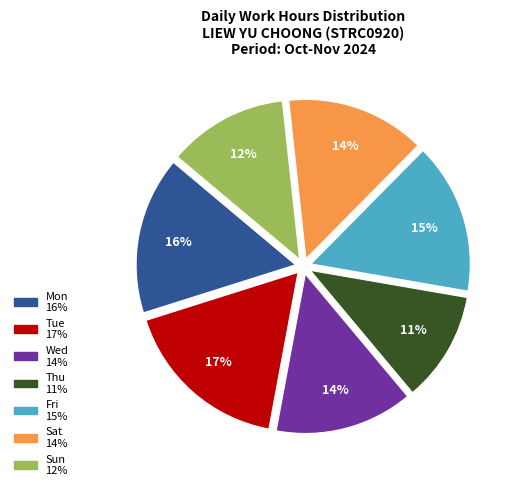

To the nearest percent, what is the average slice percentage?

14%